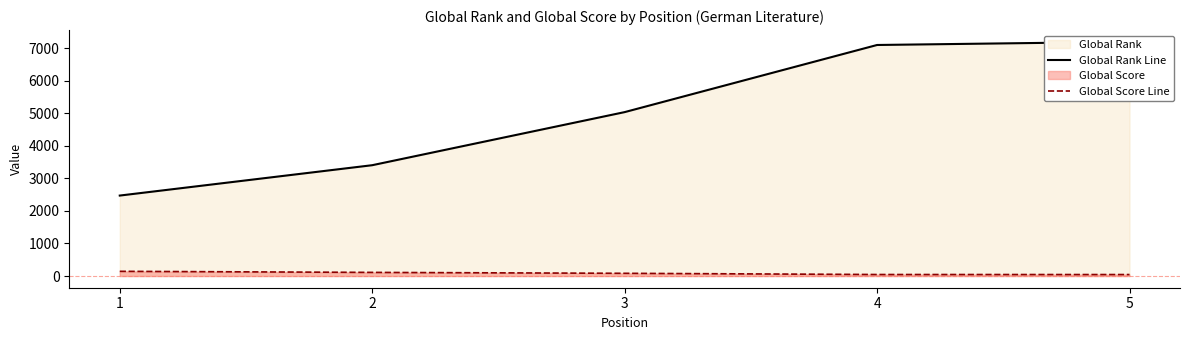

True or false: Global Score Line has a value of 192 at 1.

False